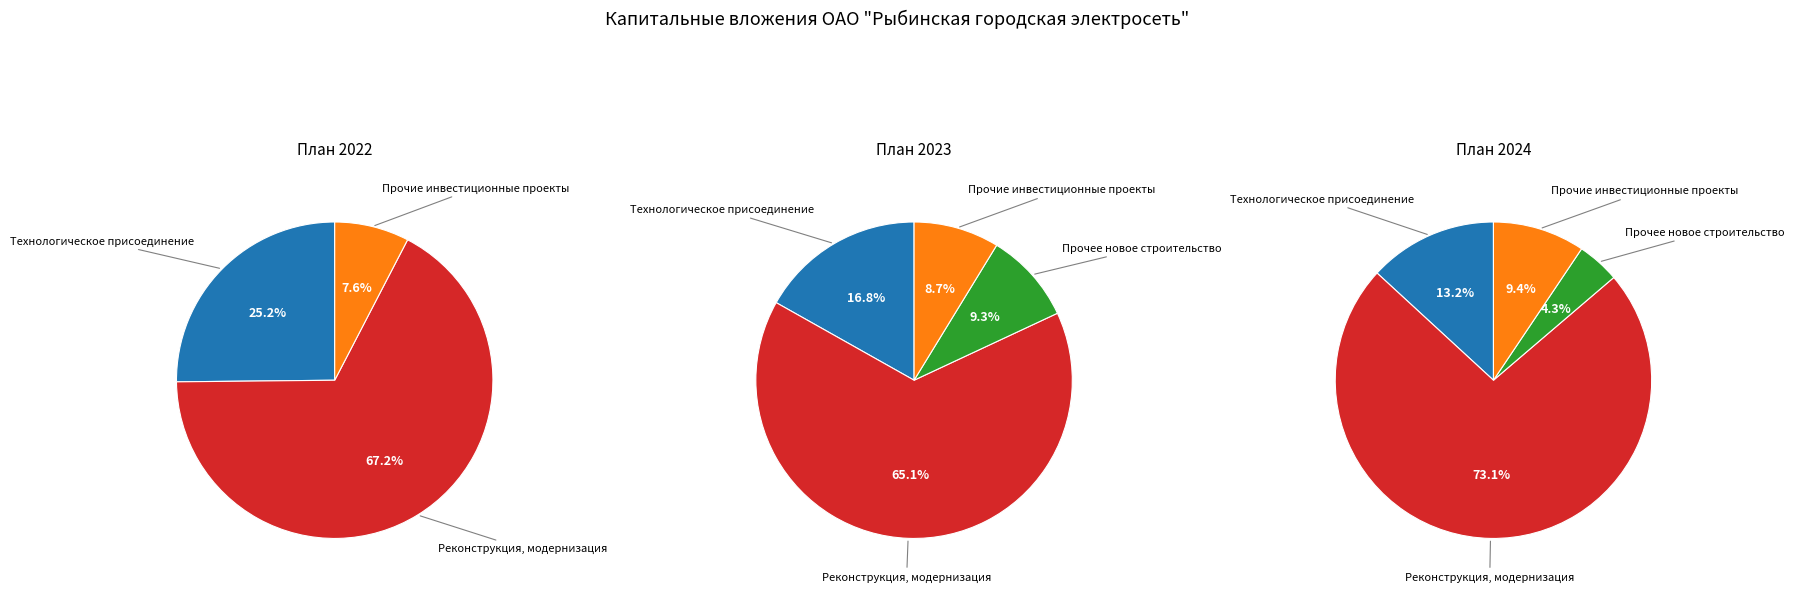

What is the largest slice in the pie chart?

Реконструкция, модернизация